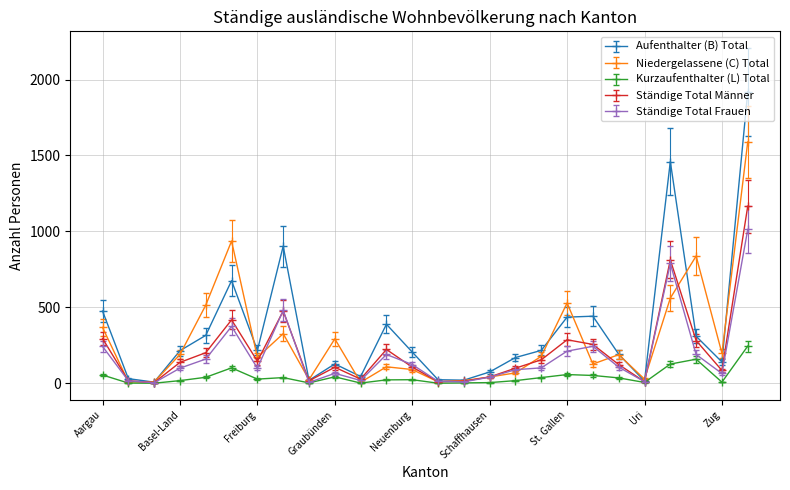

Which series has the widest spread of values?

Aufenthalter (B) Total